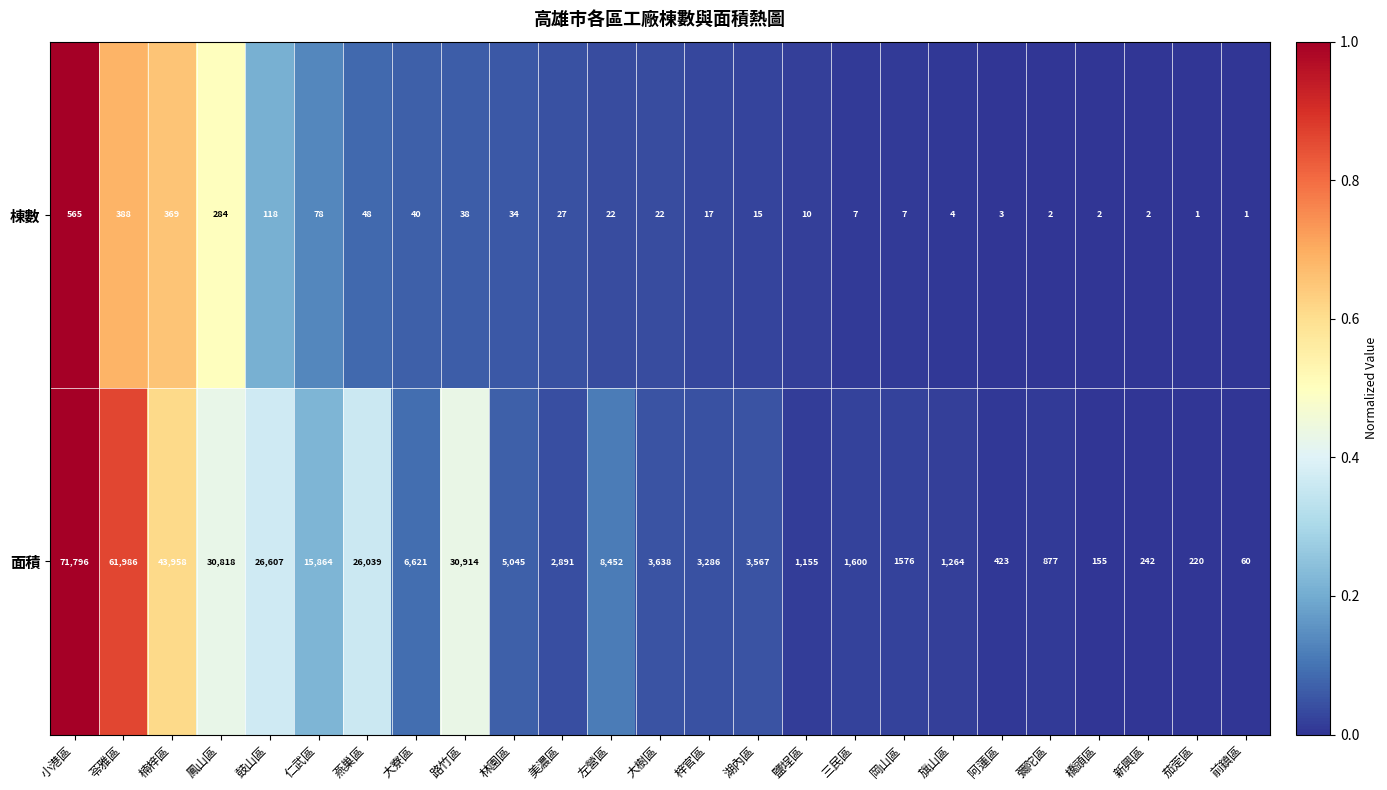

Which category has the highest value across all series?

小港區